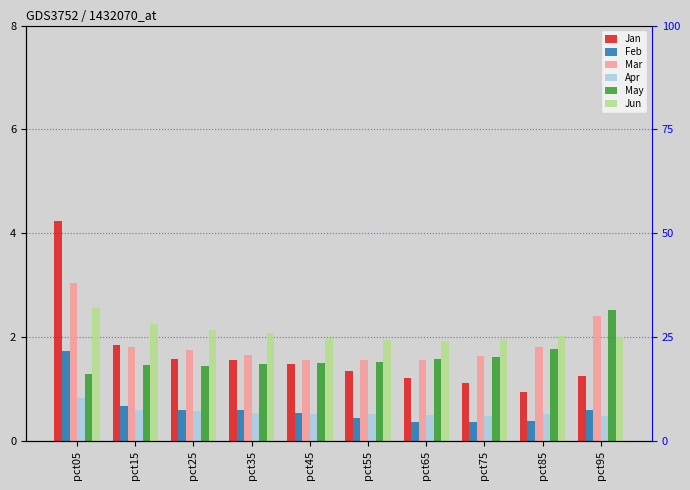

What is the greatest value displayed?

4.2